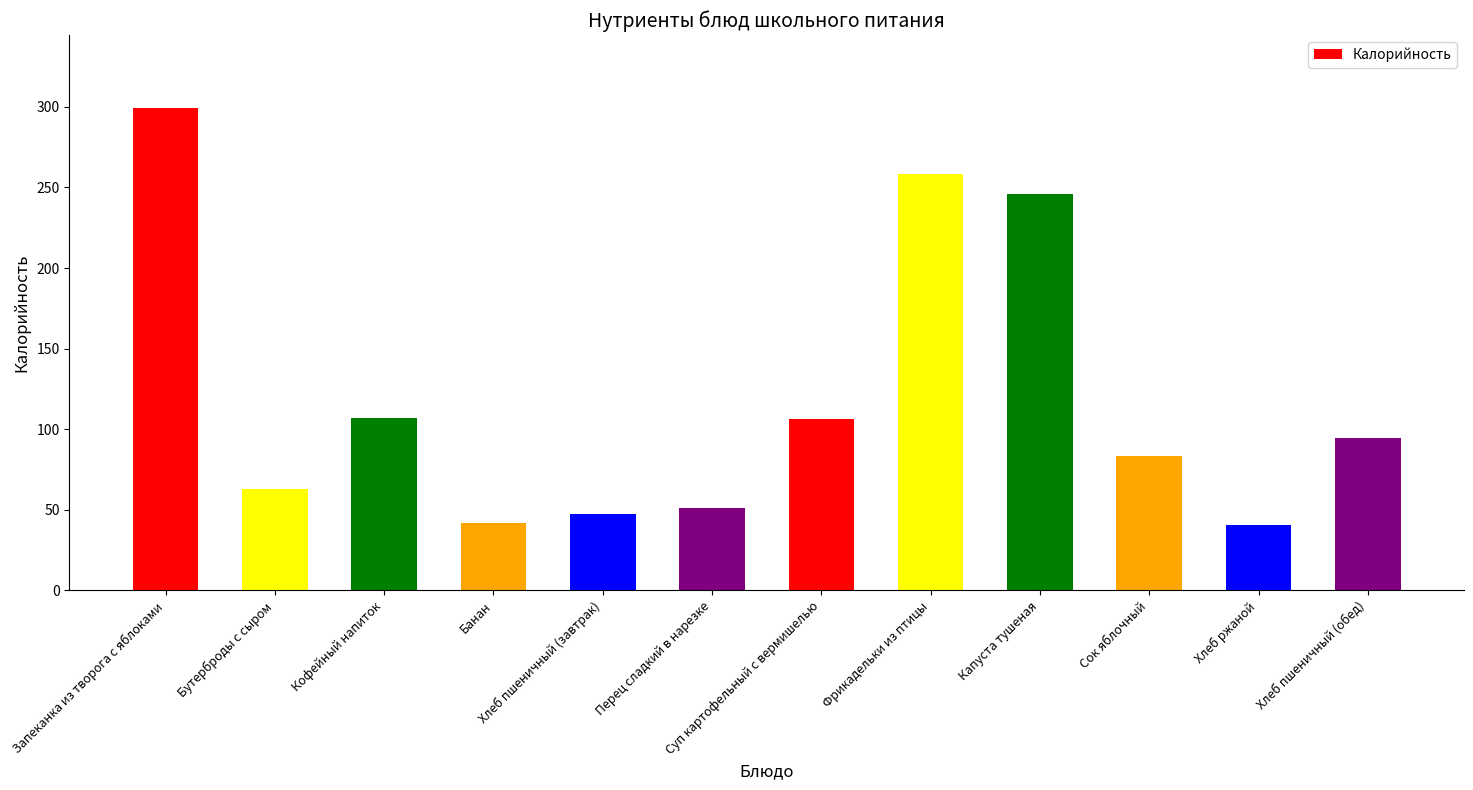

What is the label of the 1st bar from the left?

Запеканка из творога с яблоками